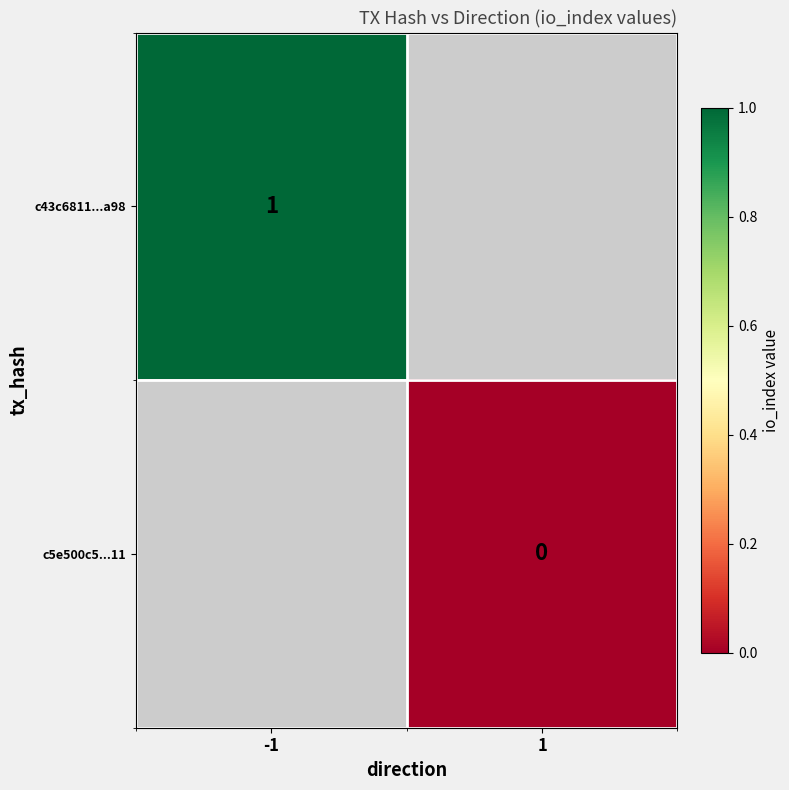

At how many categories does at least one series exceed 0?

1